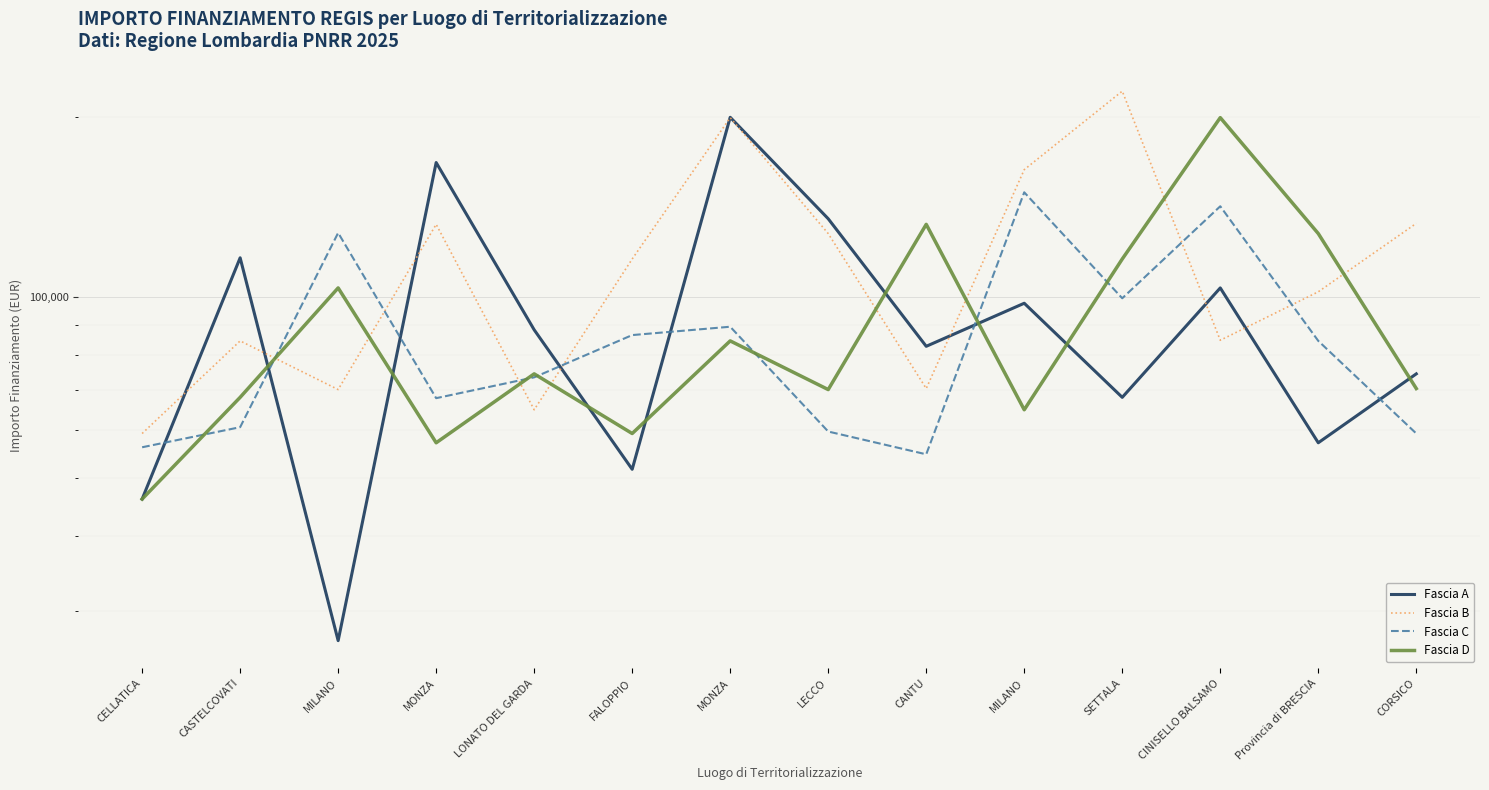

Reading right to left, list all the values displayed in this chart.

Fascia A: CORSICO=74486.0	Provincia di BRESCIA=57160.7	CINISELLO BALSAMO=103619.9	SETTALA=68057.8	MILANO=97694.9	CANTU=82798.6	LECCO=135157.2	MONZA=199567.7	FALOPPIO=51620.1	LONATO DEL GARDA=88213.8	MONZA=167724.8	MILANO=26730.0	CASTELCOVATI=116324.6	CELLATICA=46044.5
Fascia B: CORSICO=132781.0	Provincia di BRESCIA=102092.5	CINISELLO BALSAMO=84744.5	SETTALA=220663.0	MILANO=163198.8	CANTU=70397.4	LECCO=127674.8	MONZA=199303.9	FALOPPIO=115789.8	LONATO DEL GARDA=64886.6	MONZA=132279.7	MILANO=70120.9	CASTELCOVATI=84538.8	CELLATICA=59229.0
Fascia C: CORSICO=59229.0	Provincia di BRESCIA=84538.8	CINISELLO BALSAMO=141794.5	SETTALA=99582.8	MILANO=149604.4	CANTU=54682.1	LECCO=59681.5	MONZA=89266.3	FALOPPIO=86448.2	LONATO DEL GARDA=73496.1	MONZA=67843.7	MILANO=128032.6	CASTELCOVATI=60687.8	CELLATICA=56181.6
Fascia D: CORSICO=70397.4	Provincia di BRESCIA=127674.8	CINISELLO BALSAMO=199303.9	SETTALA=115789.8	MILANO=64886.6	CANTU=132279.7	LECCO=70120.9	MONZA=84538.8	FALOPPIO=59229.0	LONATO DEL GARDA=74486.0	MONZA=57160.7	MILANO=103619.9	CASTELCOVATI=68057.8	CELLATICA=46044.5